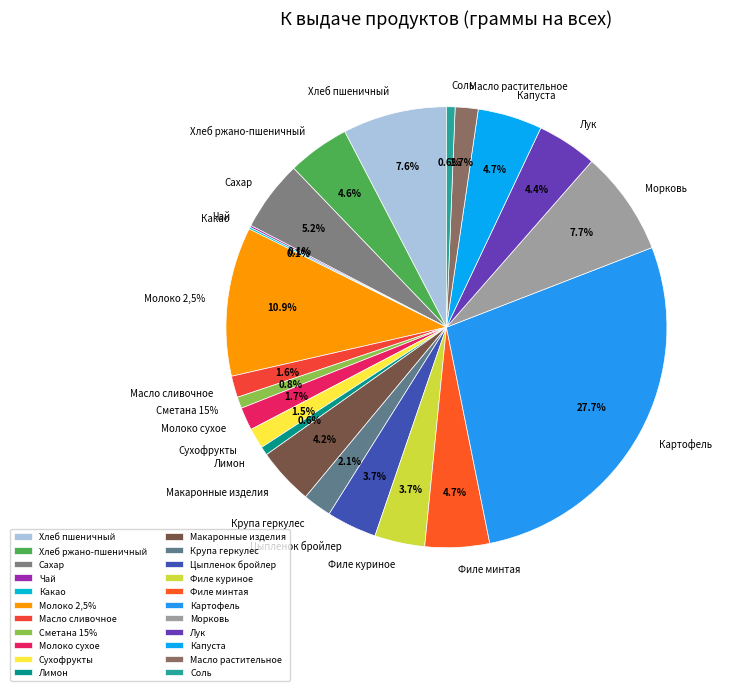

Is it true that Лук is 4% of the pie?

True